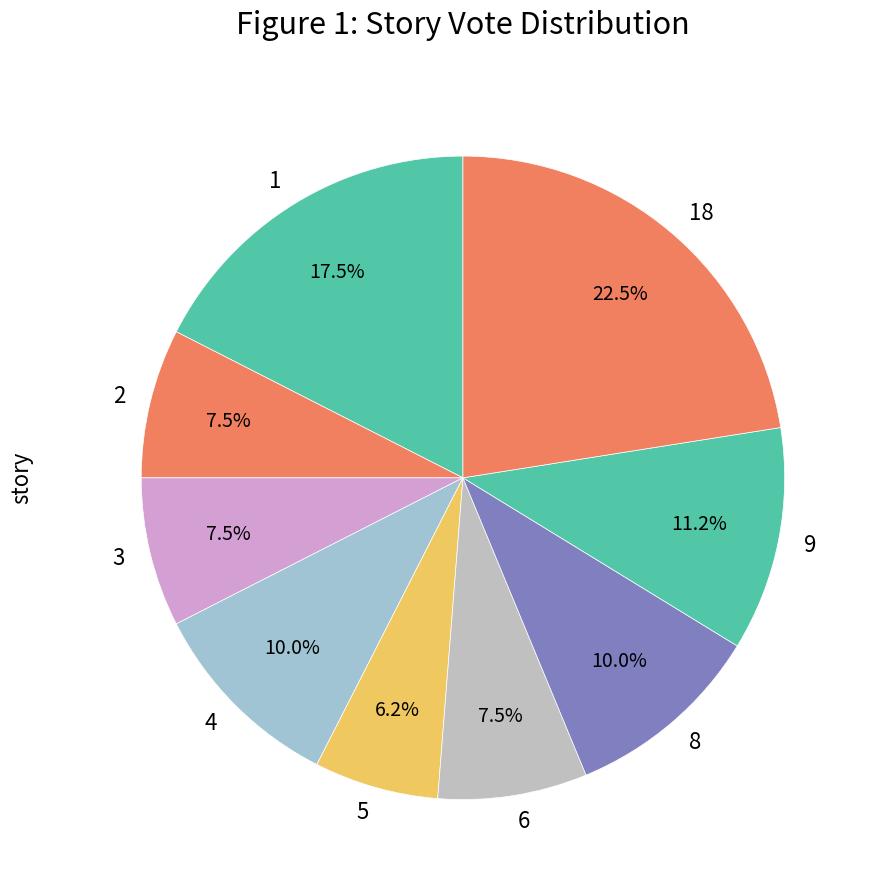

Between 5 and 18, which is larger?

18